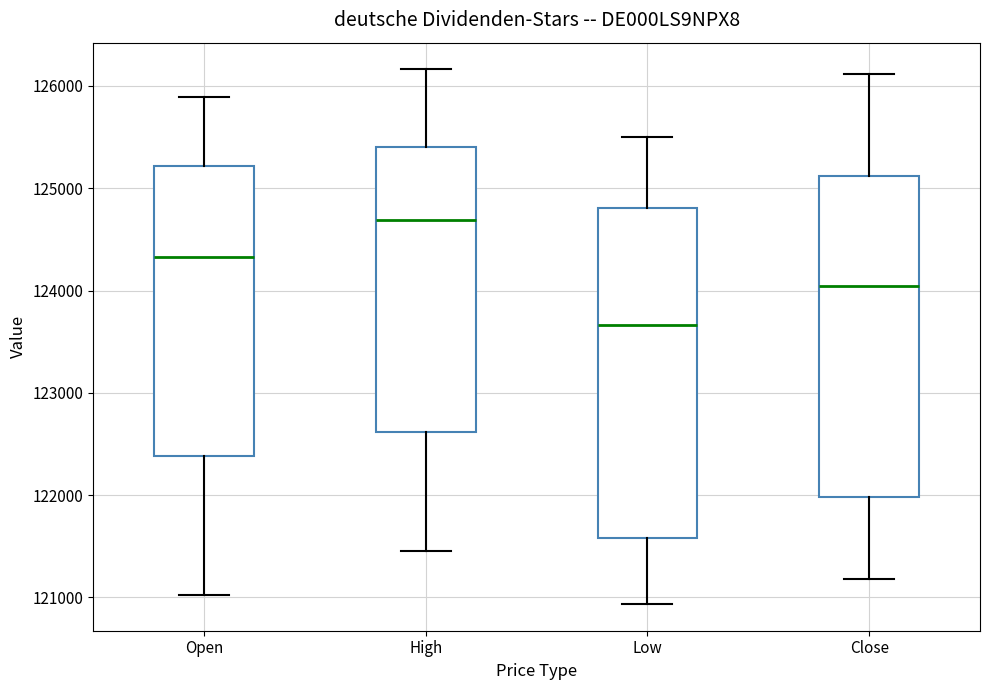

Where does the upper whisker of the box for Low end on the y-axis? The values are not printed on the chart, so give them approximately, as read against the axis.

125500